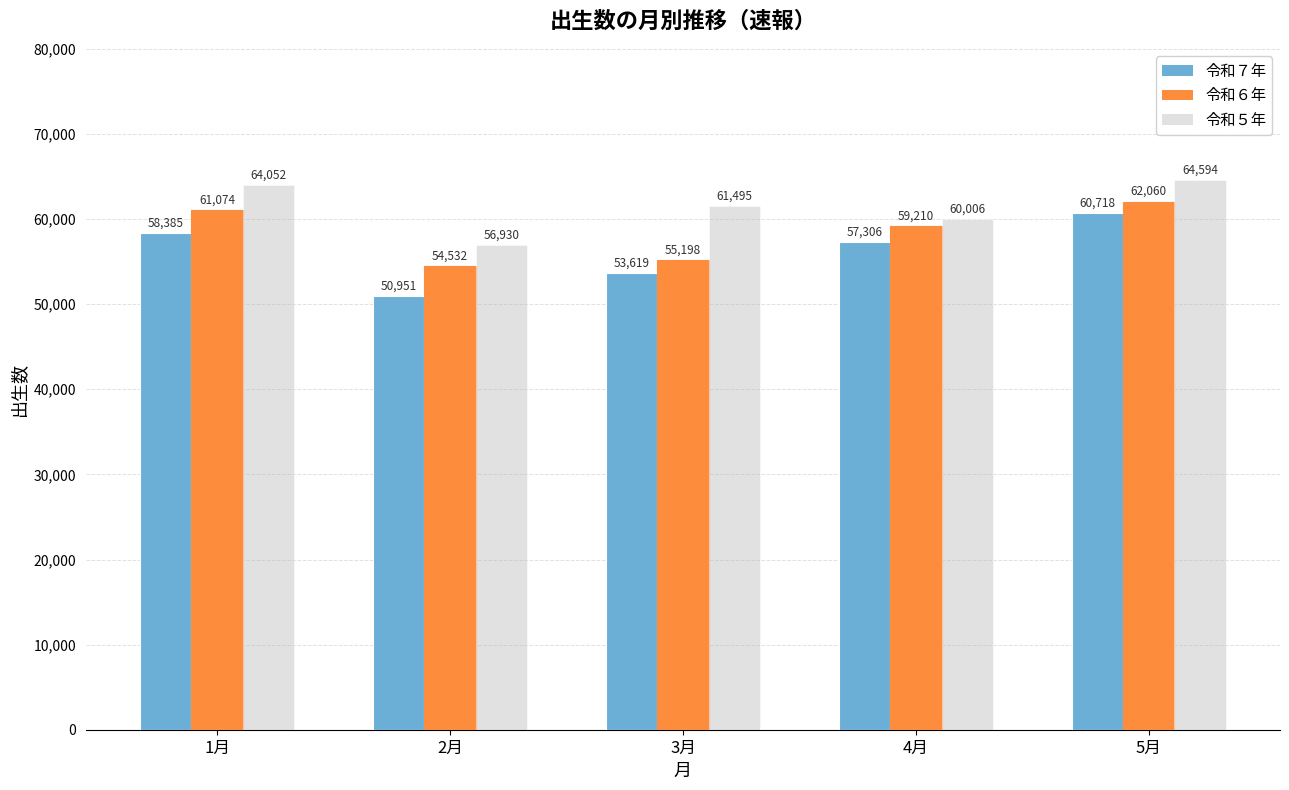

Between 1月 and 3月, which series saw the biggest shift?

令和６年